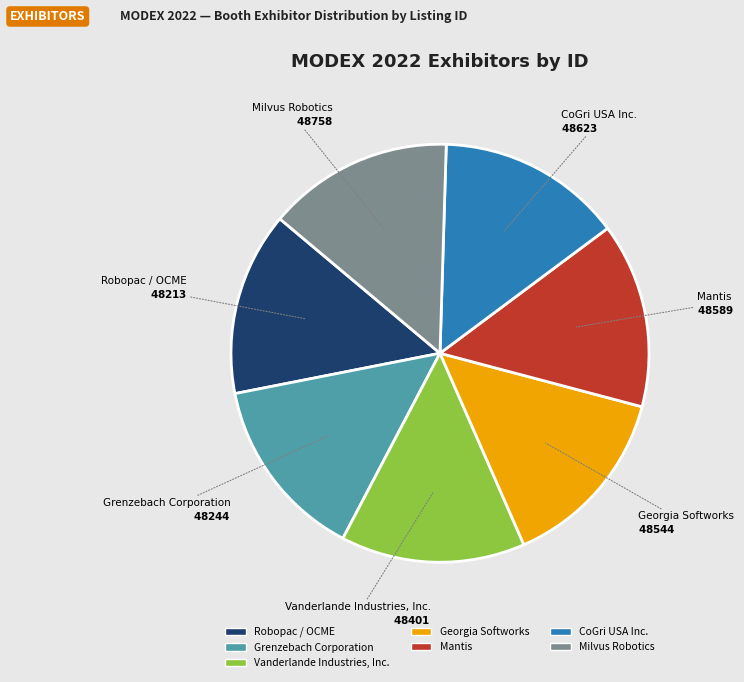

True or false: Milvus Robotics accounts for 14% of the total.

True